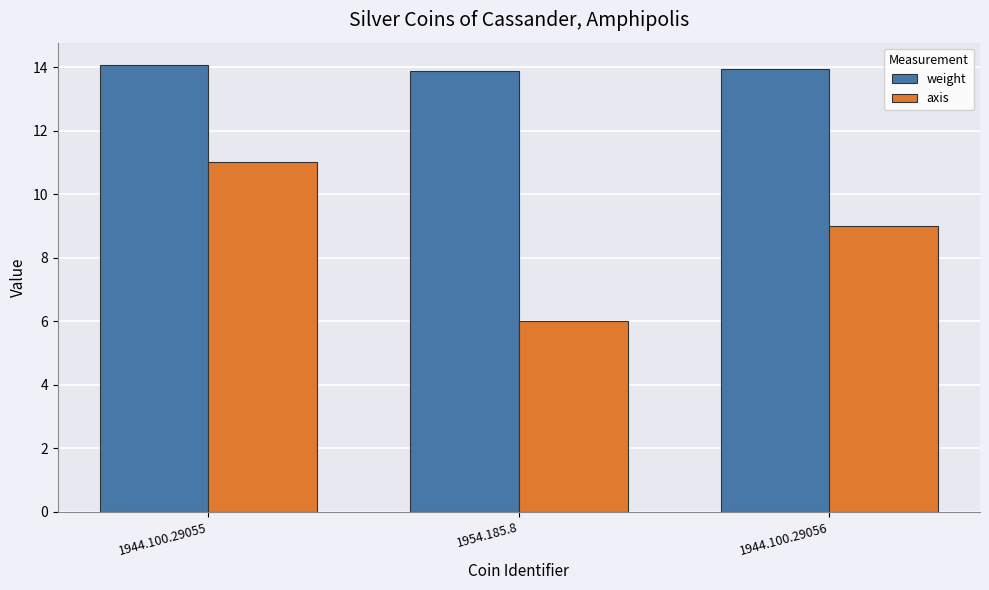

How many bars are there in total?

6